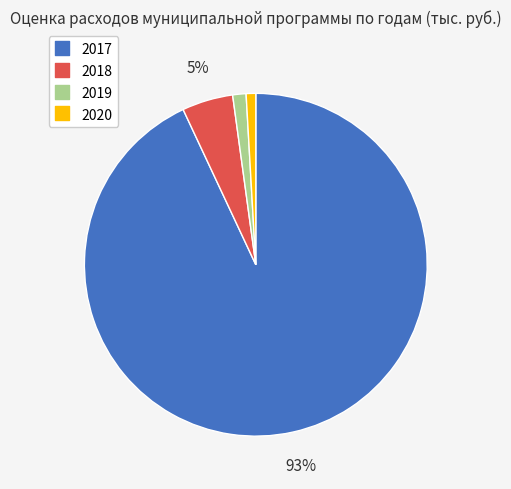

Which slice is the largest?

2017